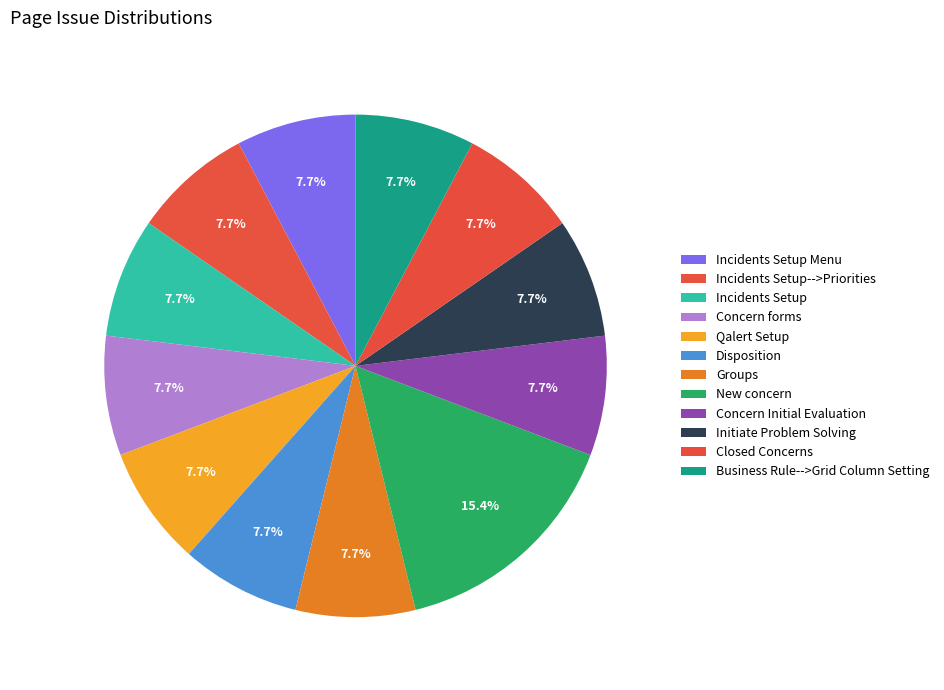

Count the number of slices in the pie.

12